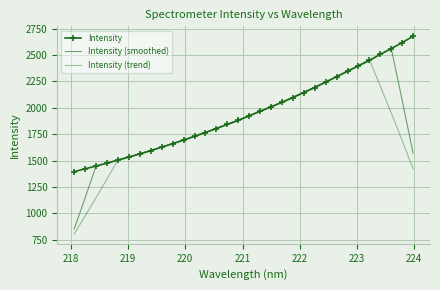

True or false: Intensity and Intensity (smoothed) intersect in this chart.

True